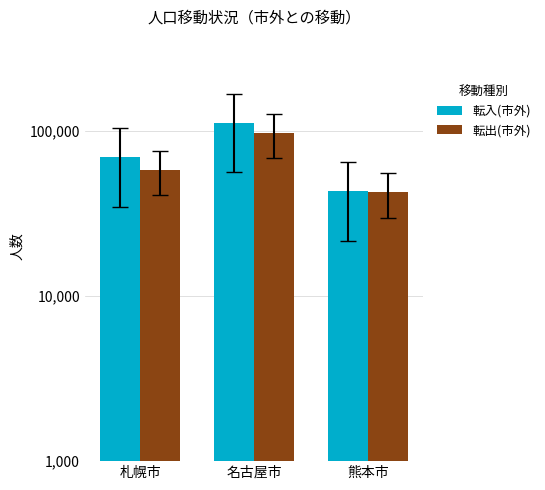

Reading left to right, what are all the values shown in this chart?

転入(市外): 69235	112090	43106
転出(市外): 58119	97568	42570